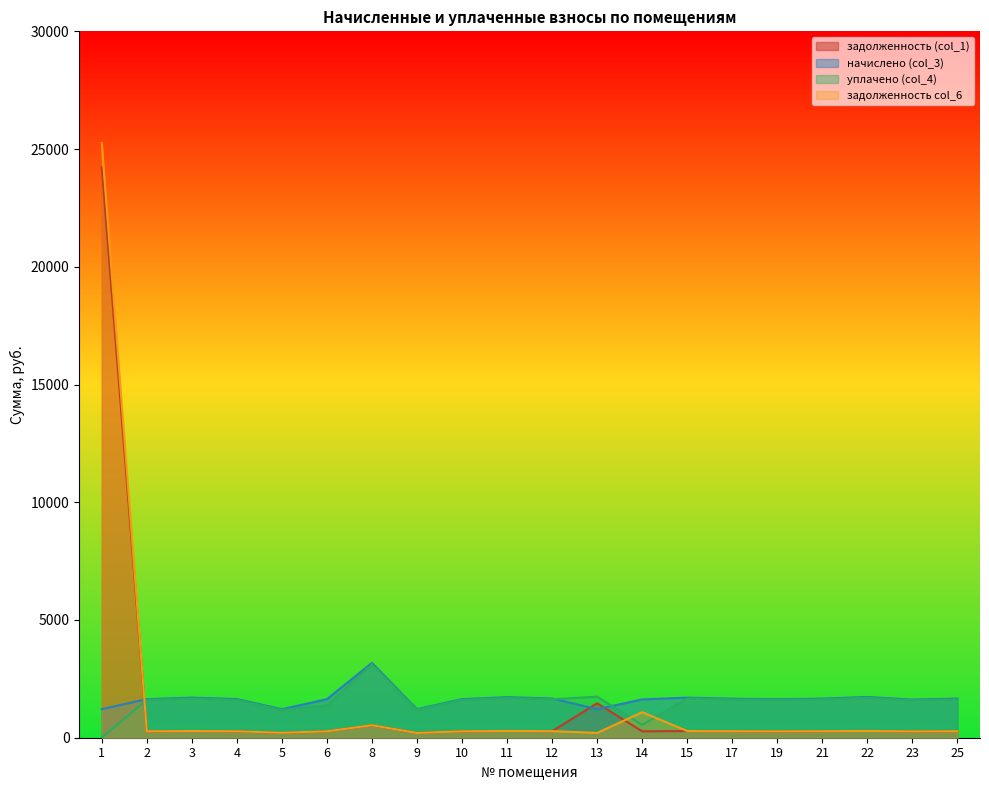

What is the difference between the maximum and second lowest values in the уплачено (col_4) series?

2573.8